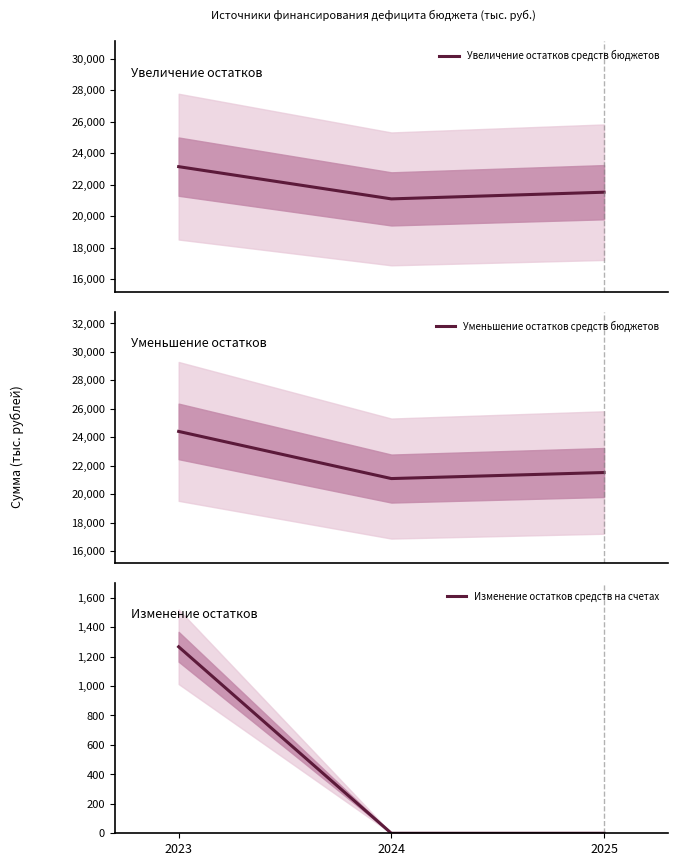

At which category is the sum across all series the highest?

2023